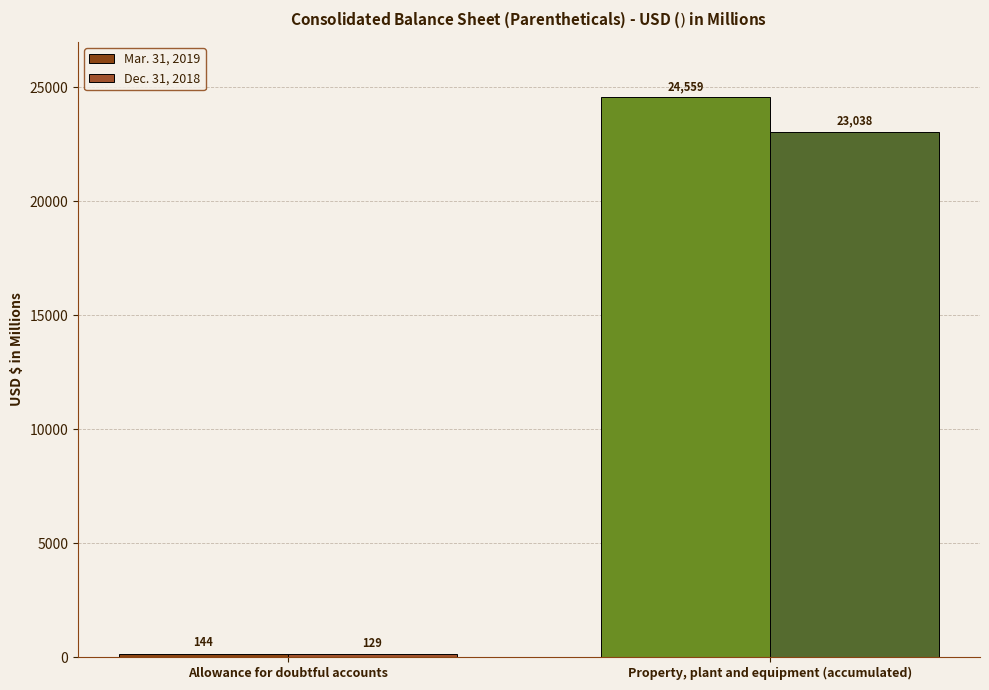

What is the difference between the maximum and minimum values in the Mar. 31, 2019 series?

24415